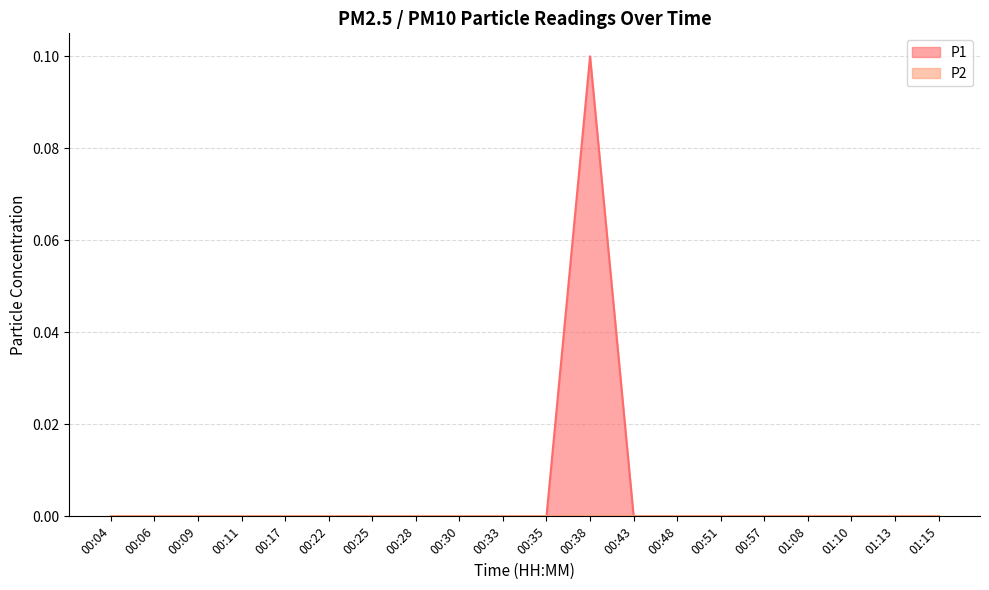

Reading left to right, list all the values displayed in this chart.

0.0	0.0	0.0	0.0	0.0	0.0	0.0	0.0	0.0	0.0	0.0	0.1	0.0	0.0	0.0	0.0	0.0	0.0	0.0	0.0